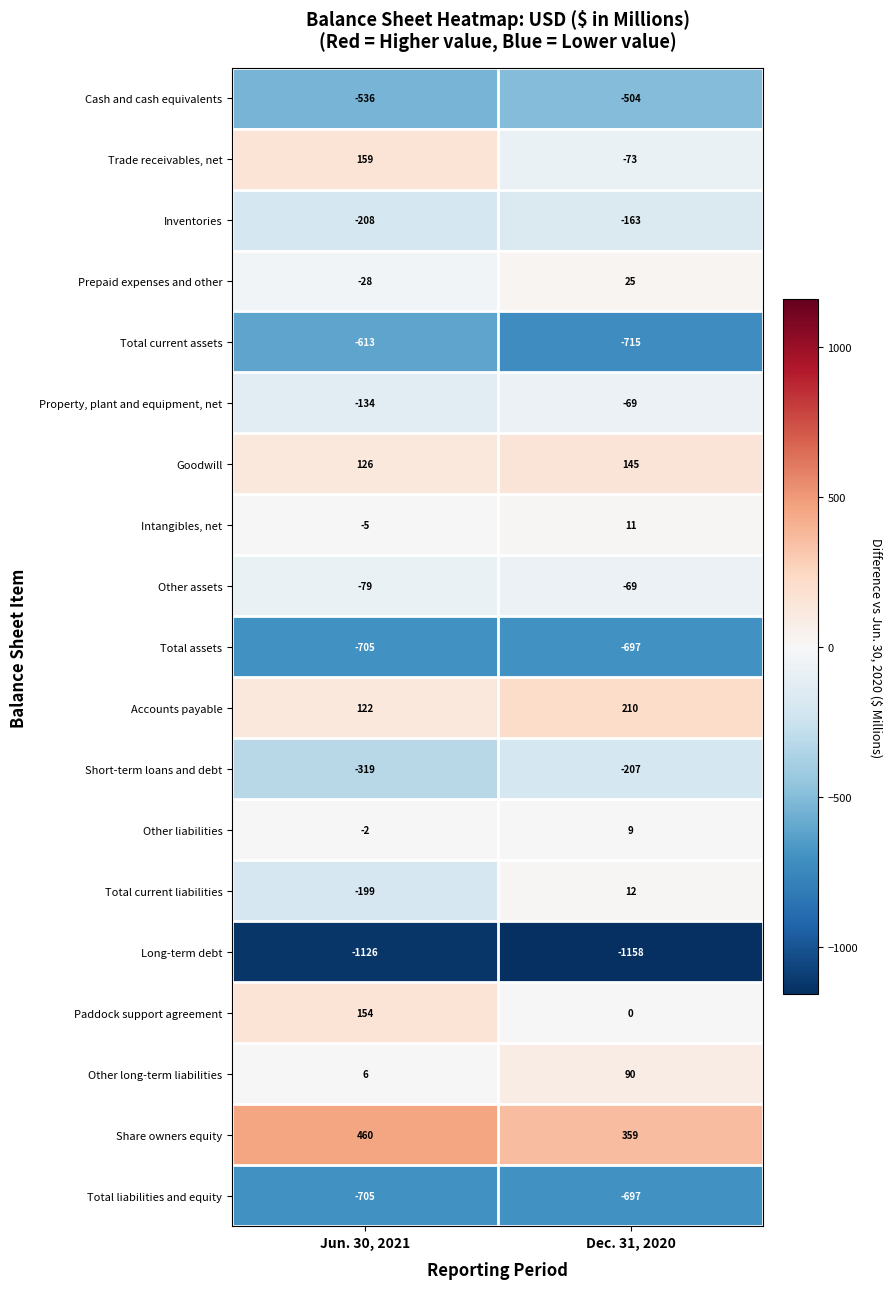

The Trade receivables, net series shows 210 at Jun. 30, 2021. True or false?

False